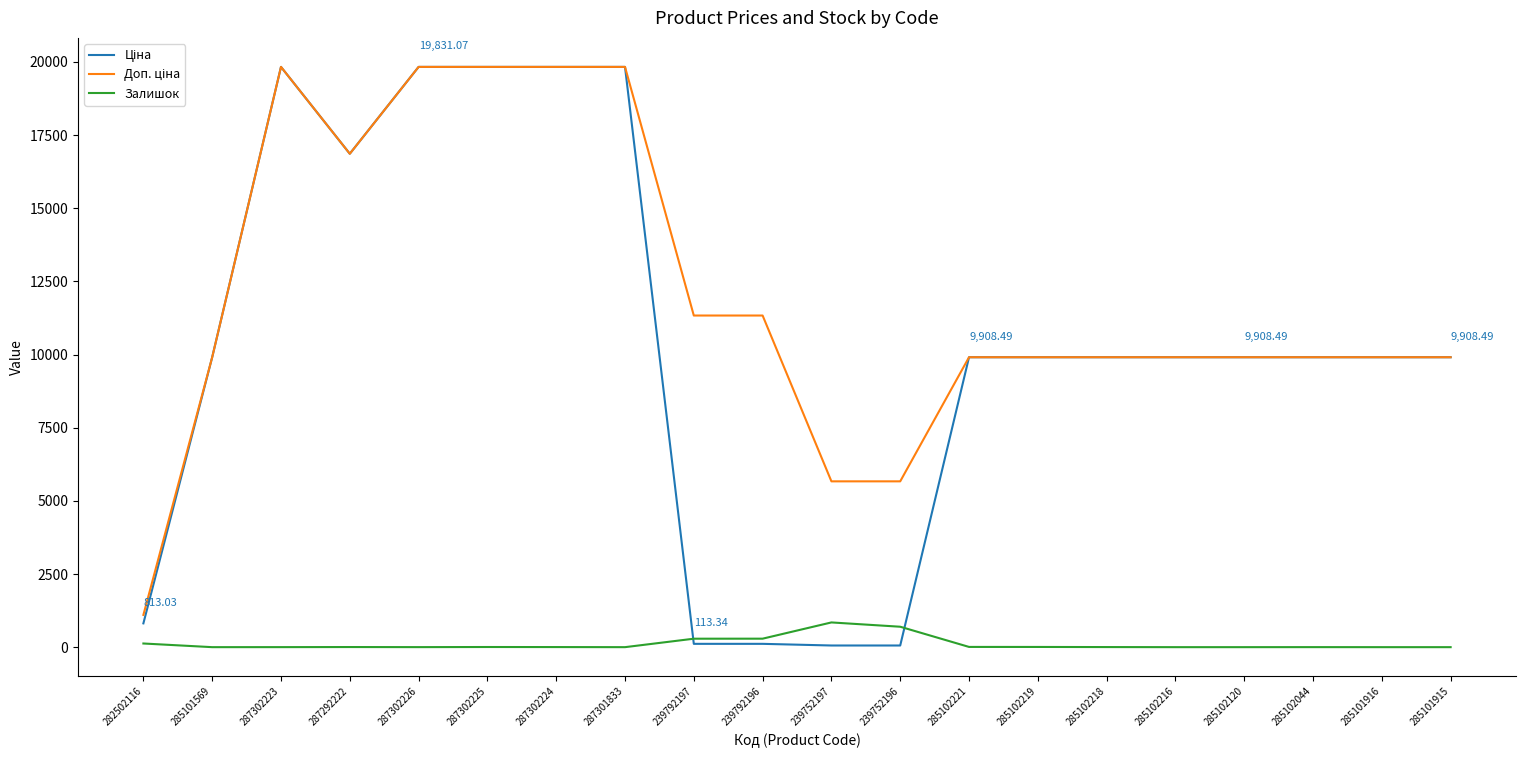

Where is Залишок nearest to the value 422?

239792196